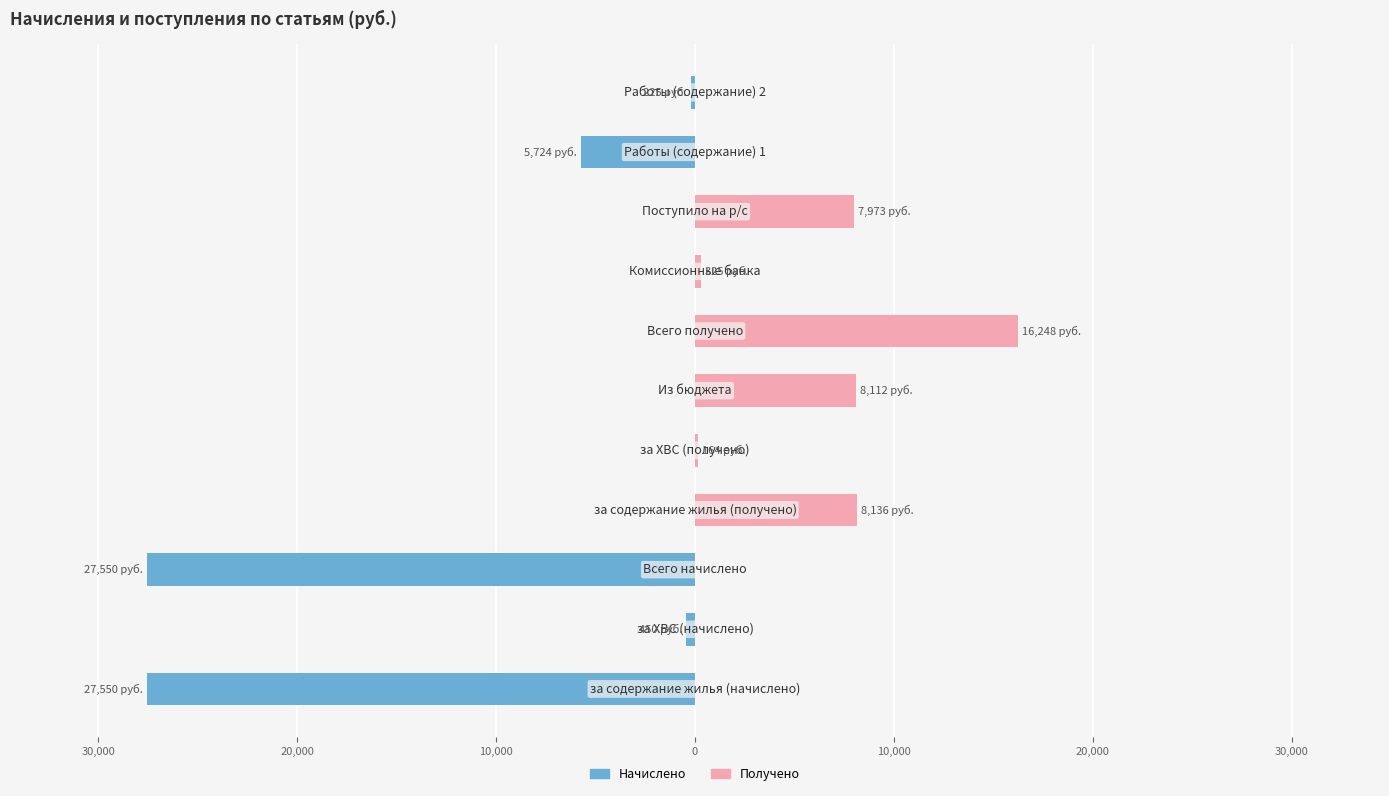

List the series in order of their overall mean, lowest first.

Начислено, Получено